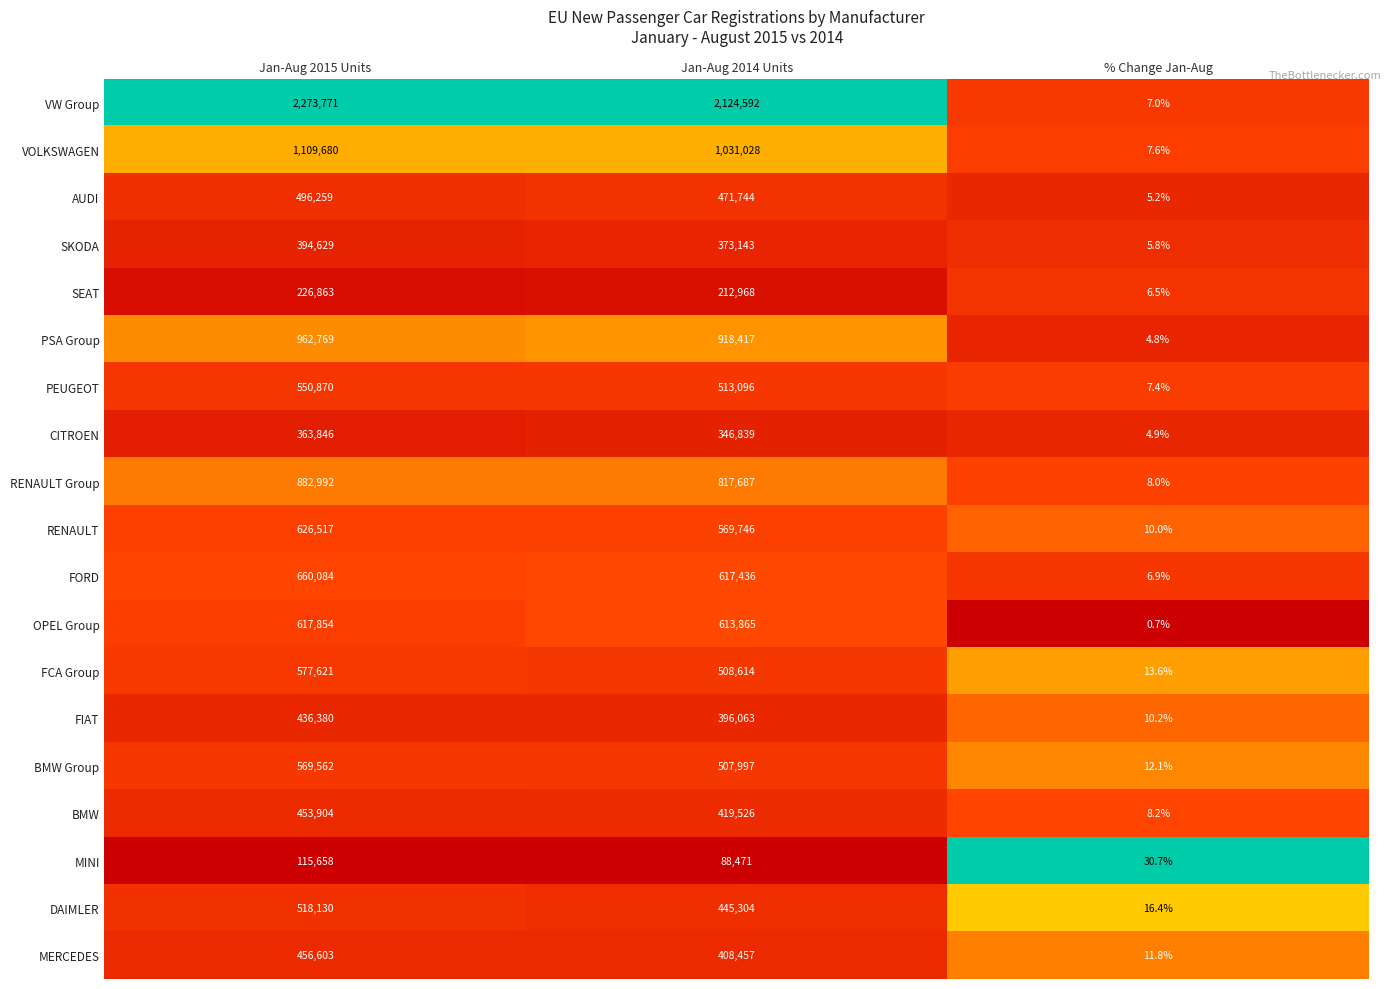

Which category has the highest value across all series?

Jan-Aug 2015 Units